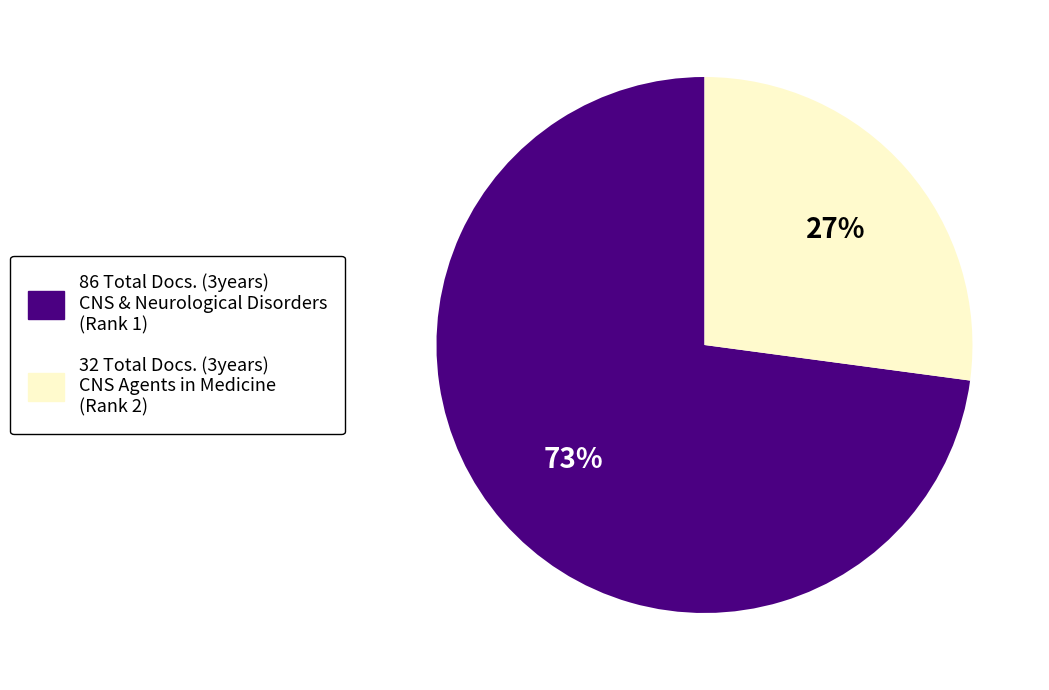

Approximately how many times larger is the value at 86 Total Docs. (3years) CNS & Neurological Disorders (Rank 1) compared to 32 Total Docs. (3years) CNS Agents in Medicine (Rank 2)?

2.7